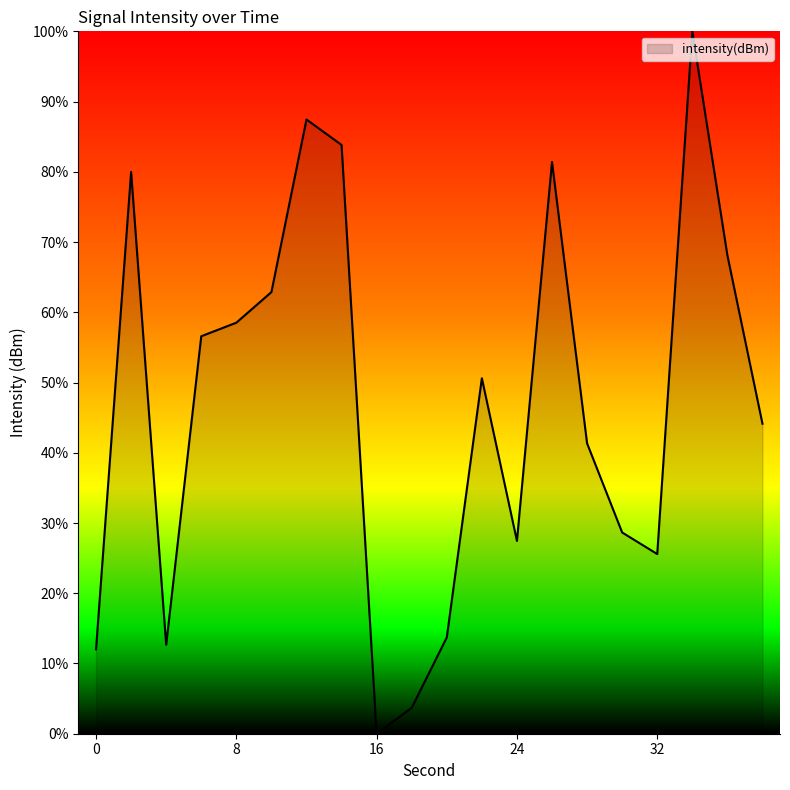

What is the difference between the maximum and minimum values?

100.0